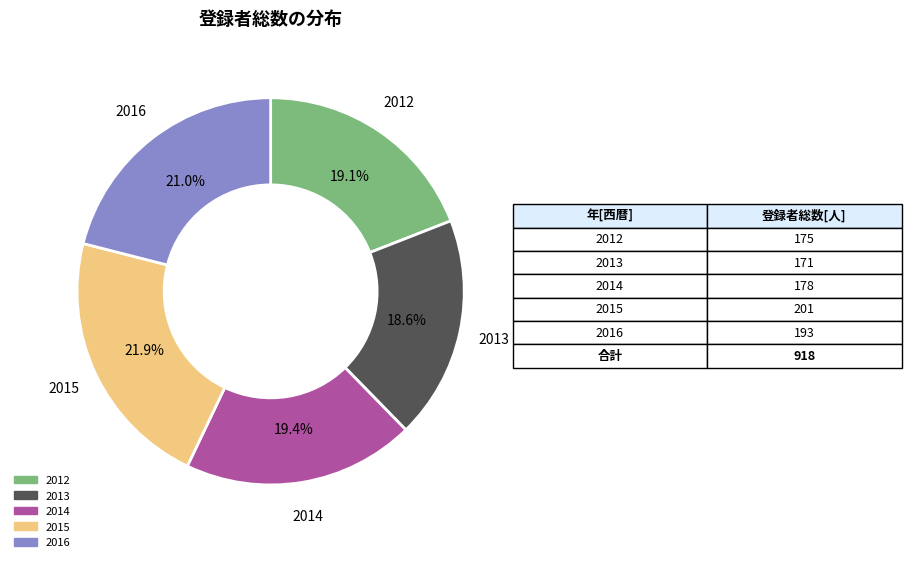

Does 2016 account for over 50% of the chart?

No